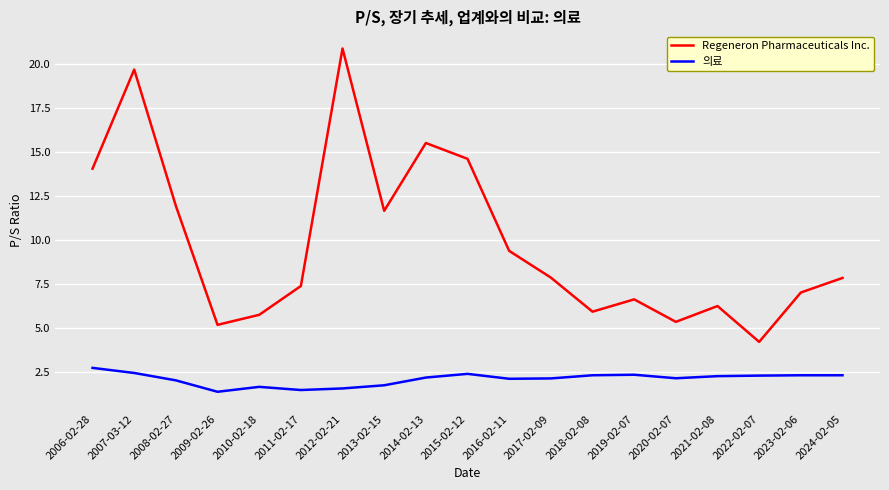

What is the average value of the Regeneron Pharmaceuticals Inc. series?

9.8